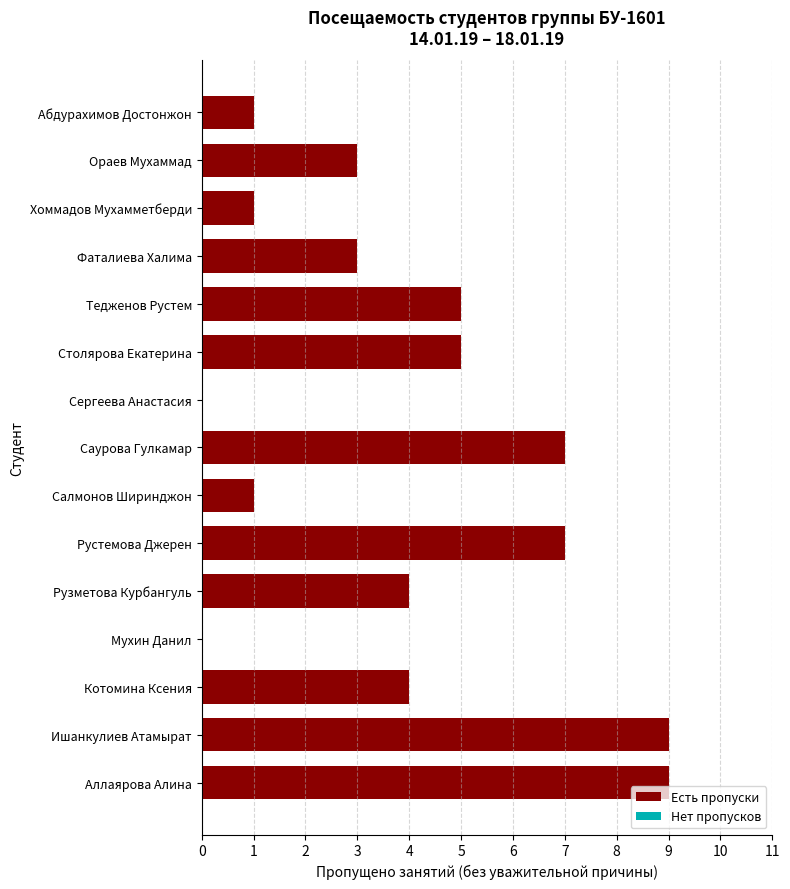

Read the value at Аллаярова Алина.

9